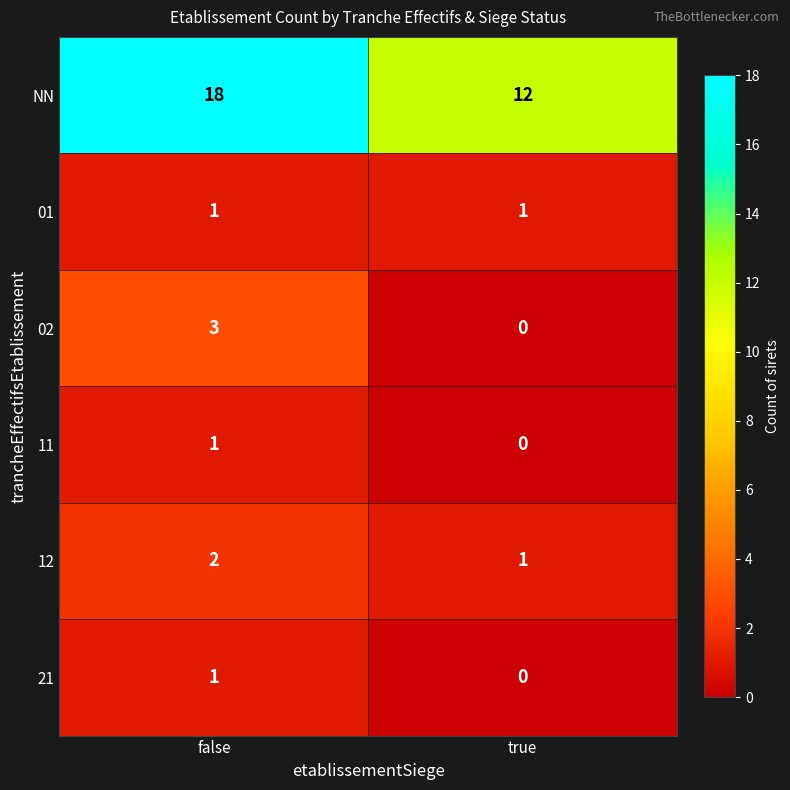

Reading left to right, list all the values displayed in this chart.

NN: false=18	true=12
01: false=1	true=1
02: false=3	true=0
11: false=1	true=0
12: false=2	true=1
21: false=1	true=0